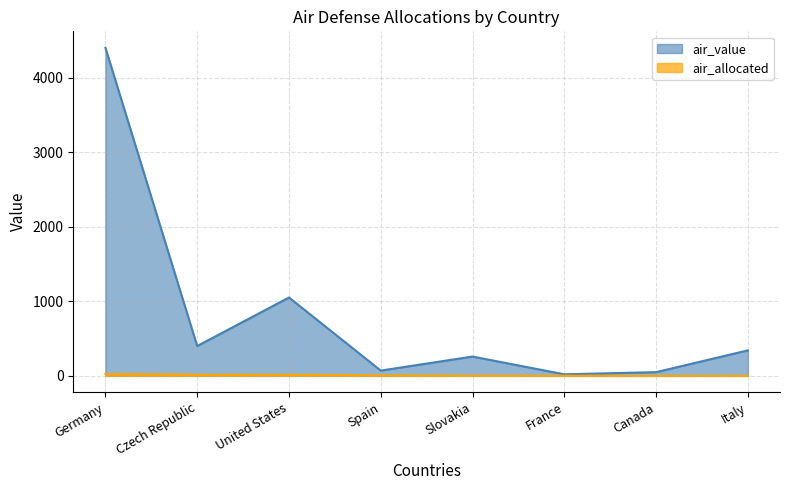

How many lines are shown in the chart?

2